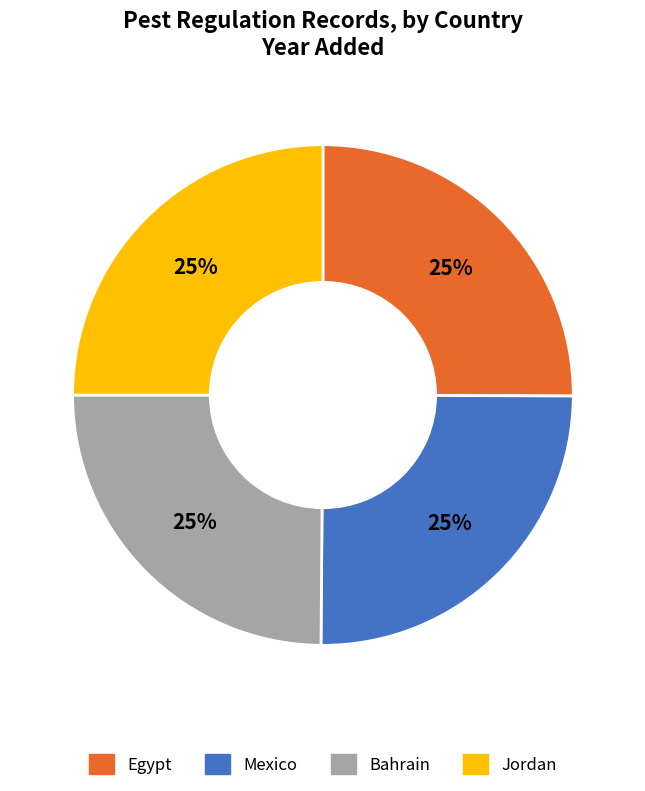

How many segments does this pie chart have?

4